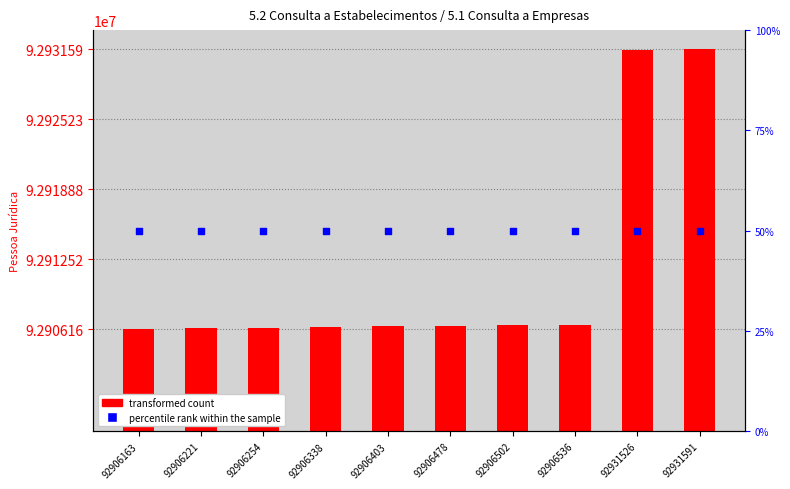

Which series has the largest total across all categories?

Pessoa Jurídica